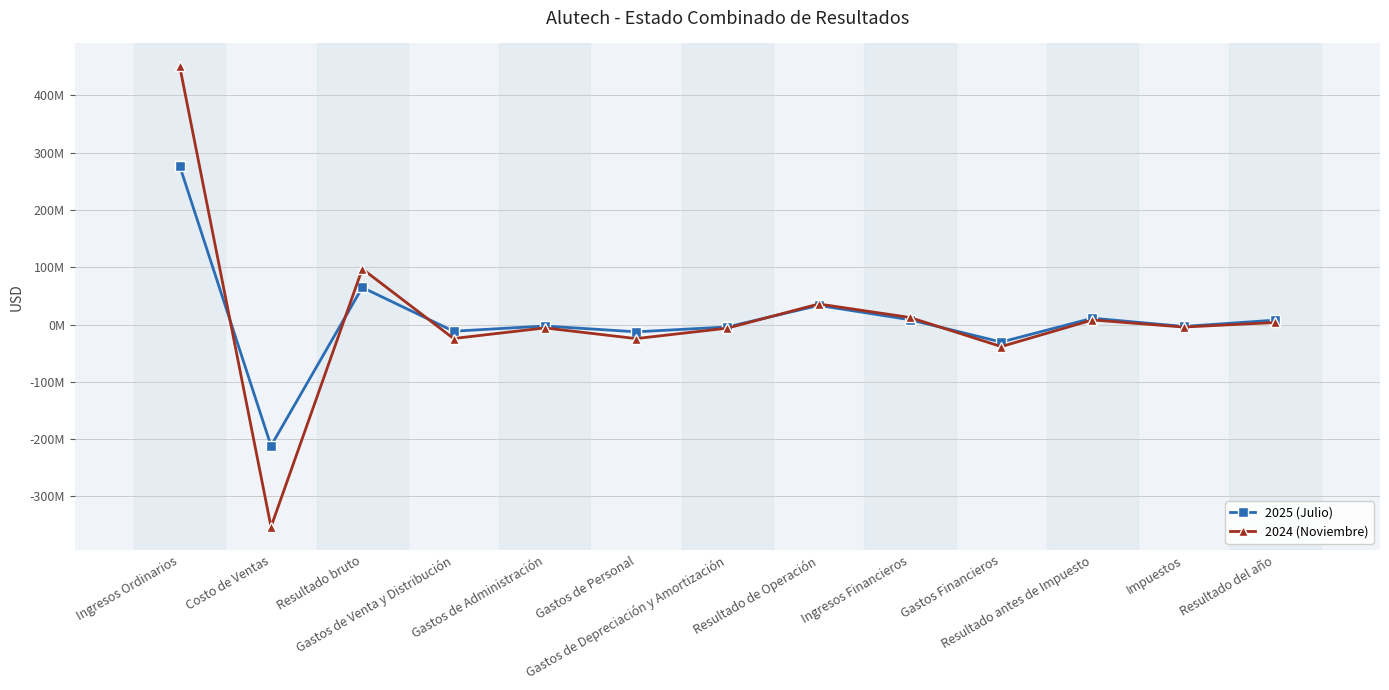

Between Ingresos Ordinarios and Gastos de Administración, which series saw the biggest shift?

2024 (Noviembre)